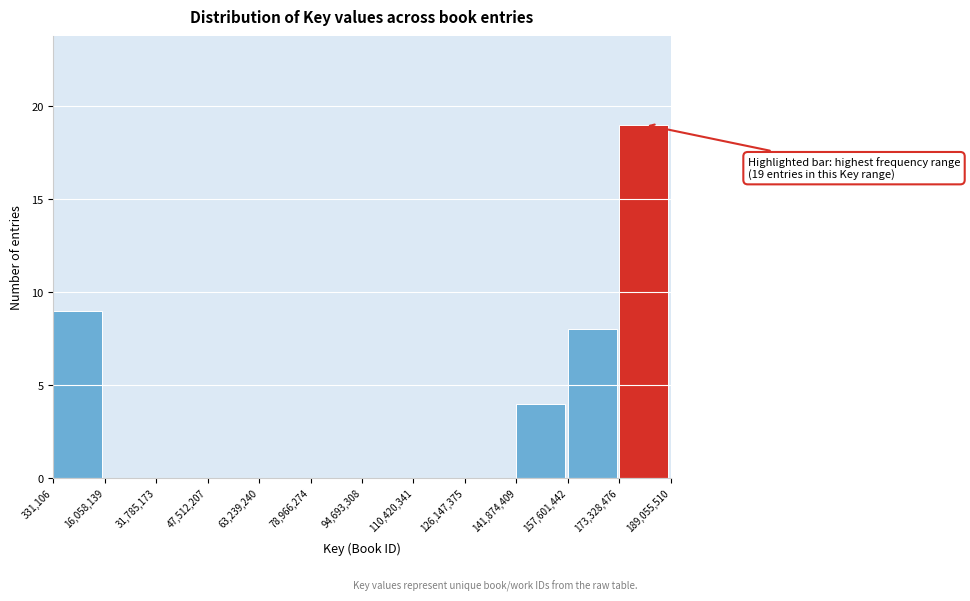

Over which range of the x-axis is the bar tallest?

173,328,476 to 189,055,510